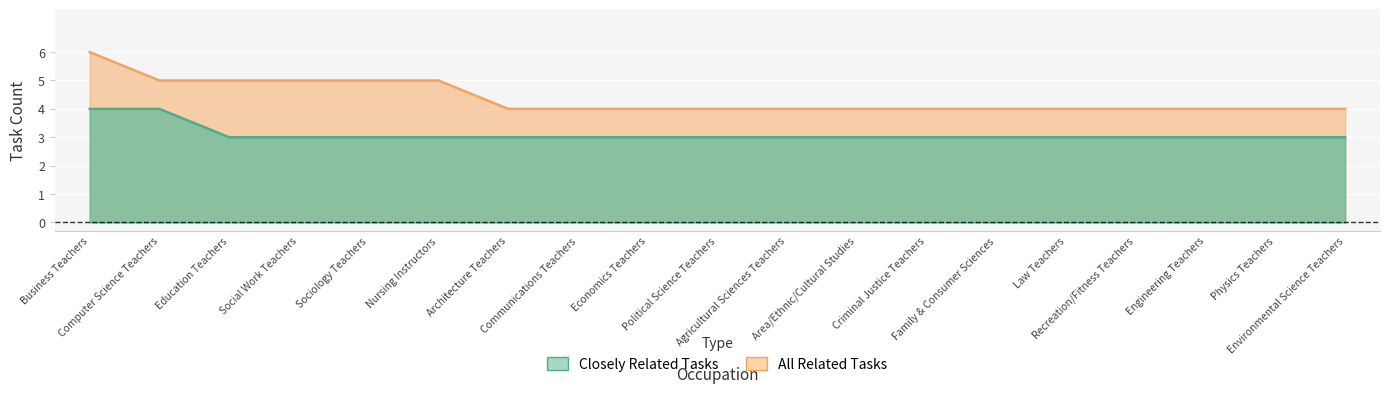

Does the chart display data point markers on the line(s)?

No